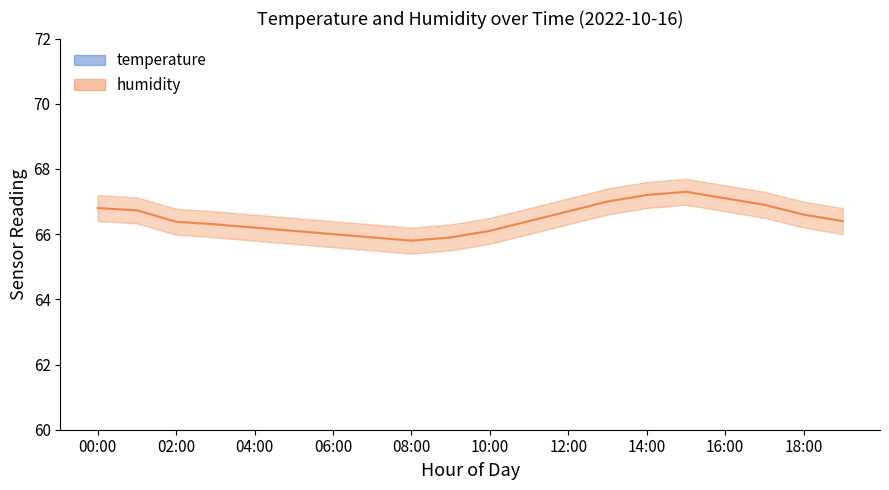

Is the value of temperature_upper at 07:00 greater than the value of humidity_lower at 07:00?

No